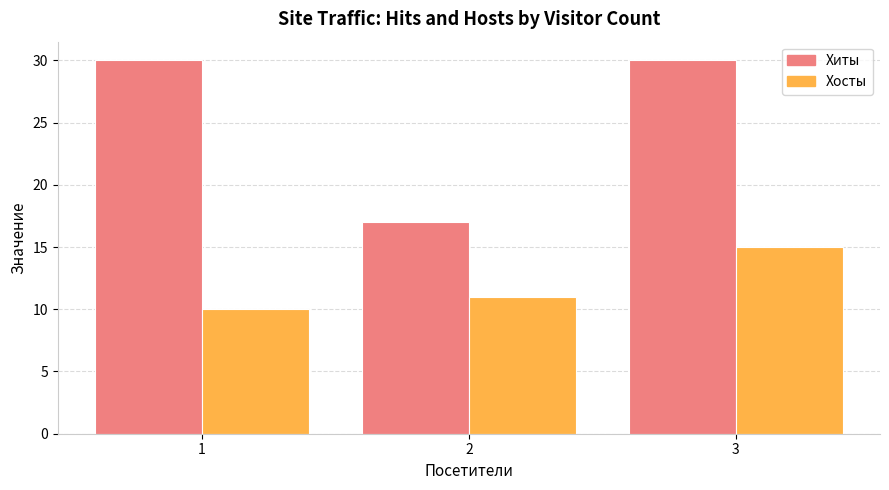

At which category is the sum across all series the highest?

3